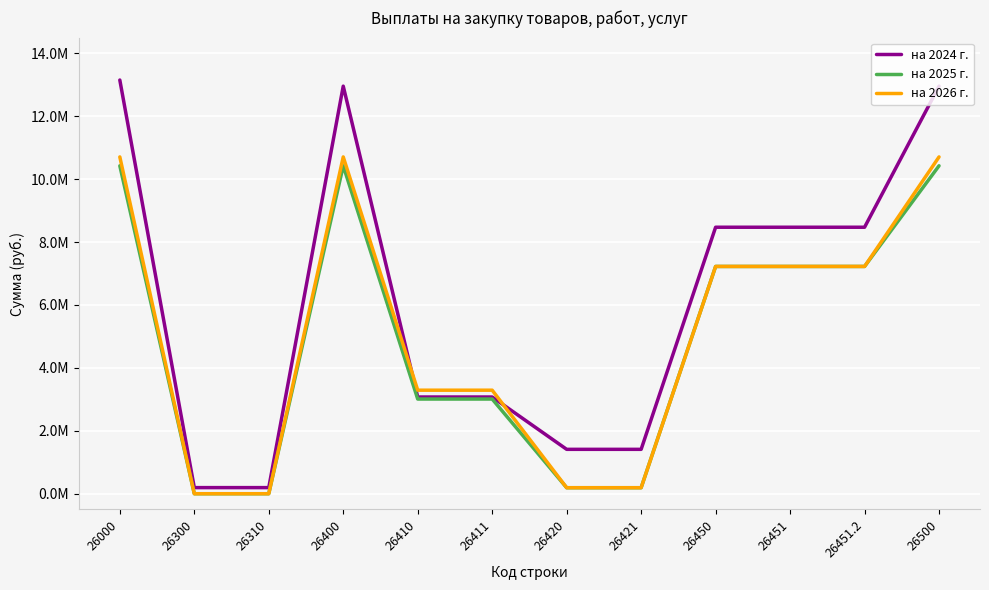

At 26000, list the series in order from largest to smallest.

на 2024 г., на 2026 г., на 2025 г.